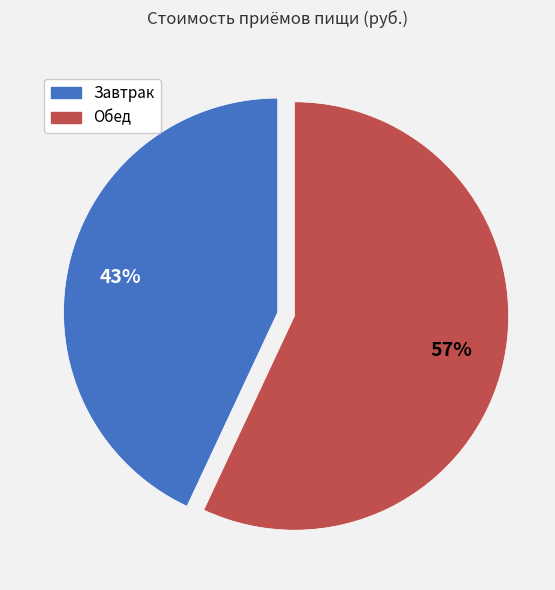

To the nearest percent, what is the difference between the largest and smallest slice percentages?

14%